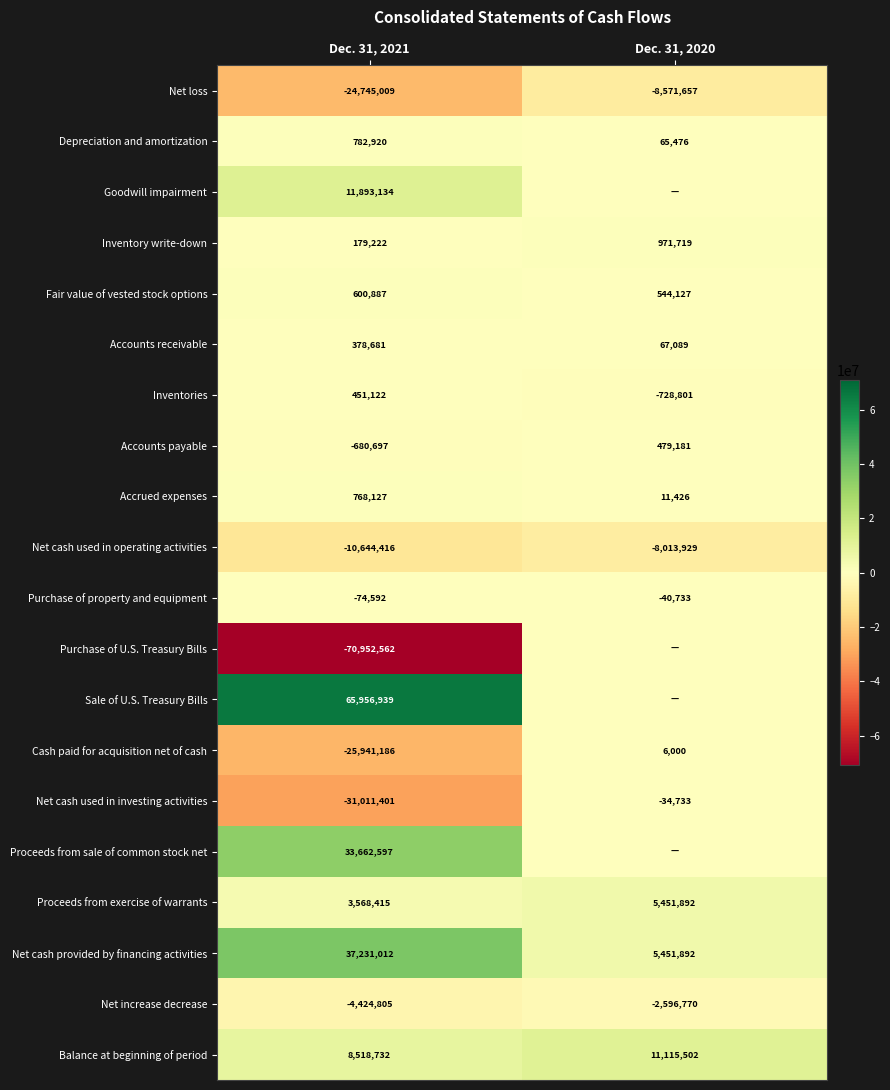

True or false: Depreciation and amortization has a value of 35934 at Dec. 31, 2020.

False